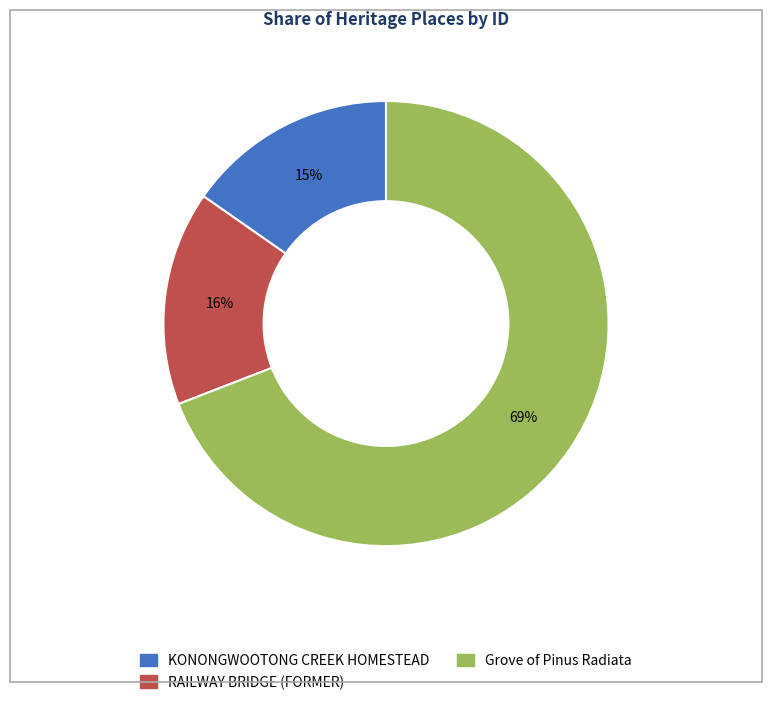

How many segments does this pie chart have?

3